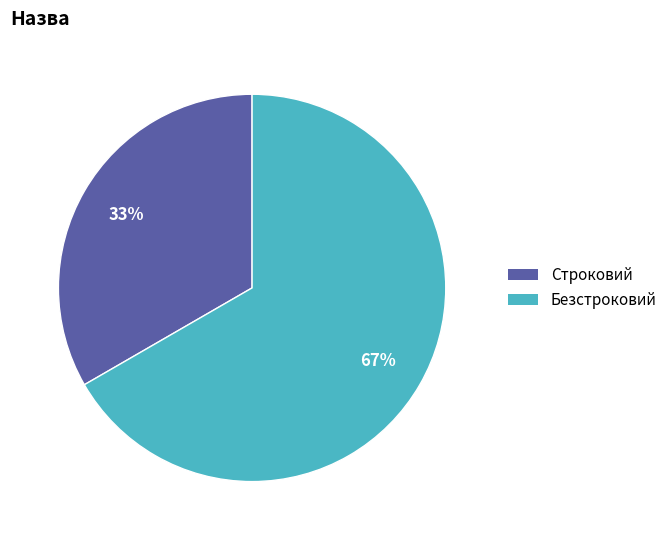

Rank the categories by value from highest to lowest.

Безстроковий, Строковий